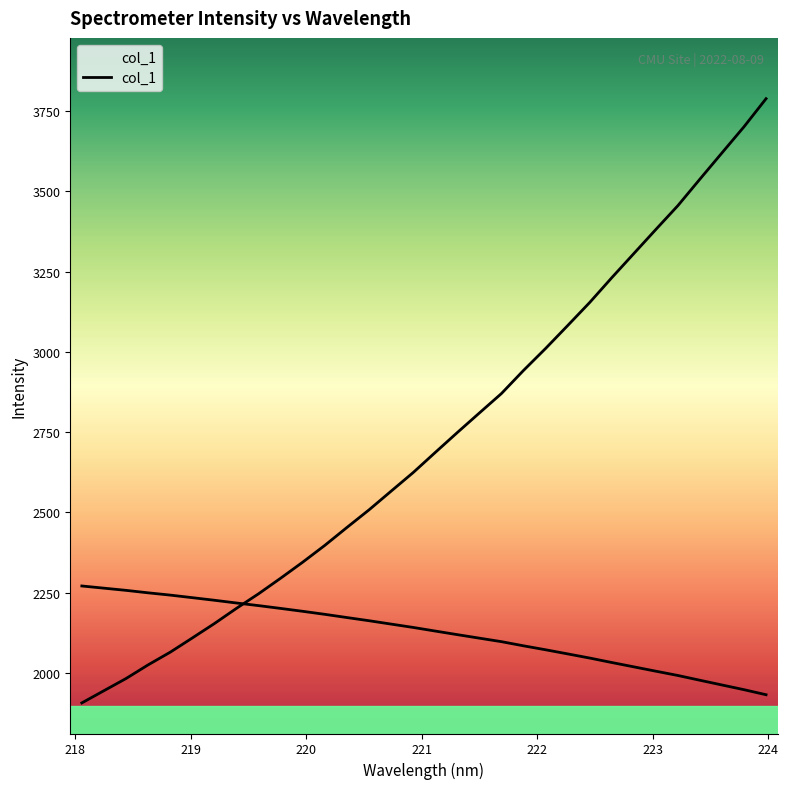

What is the change in value from 221.6902 to 222.6447?

+360.9